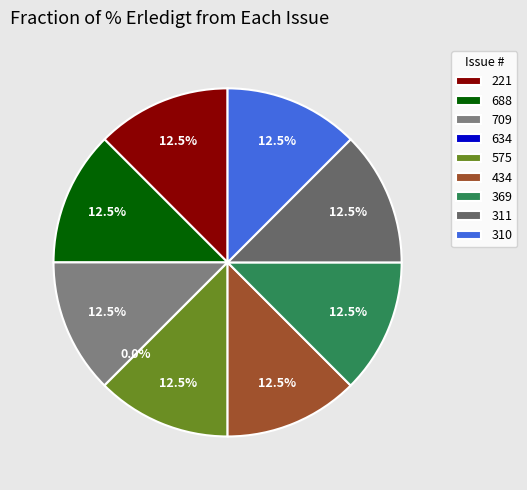

To the nearest percent, what is the difference between the largest and smallest slice percentages?

12%